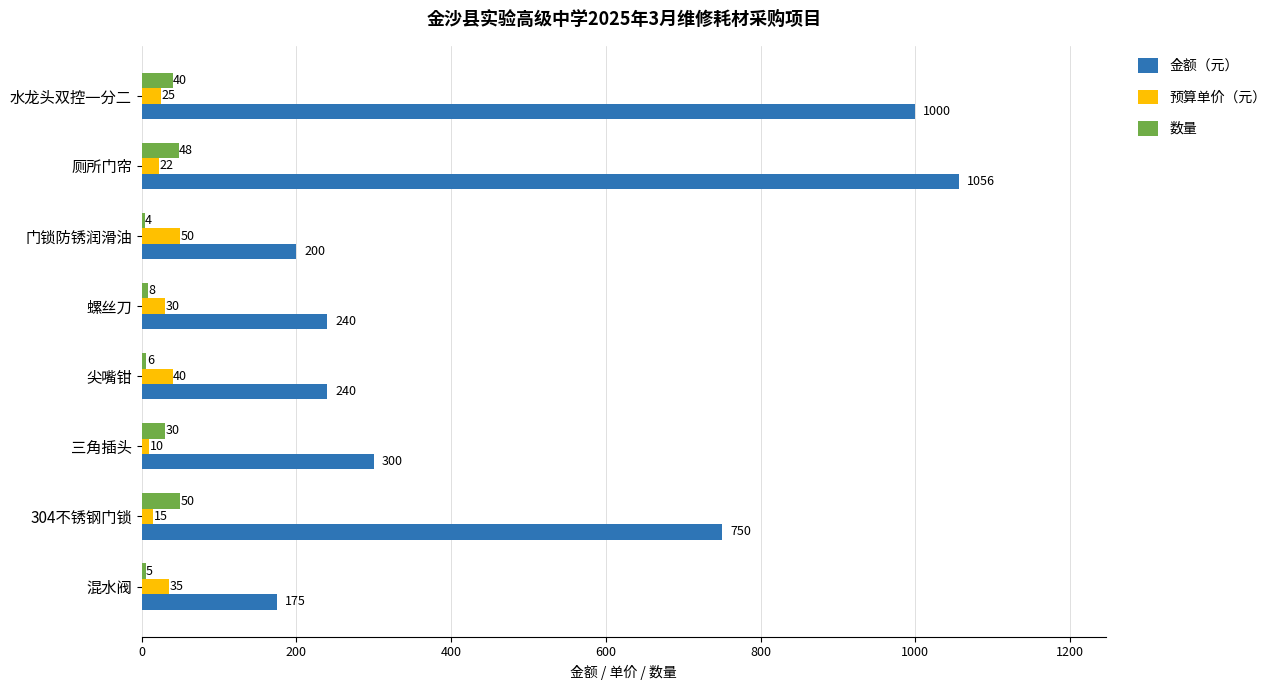

How many values in the 数量 series are below 30?

4